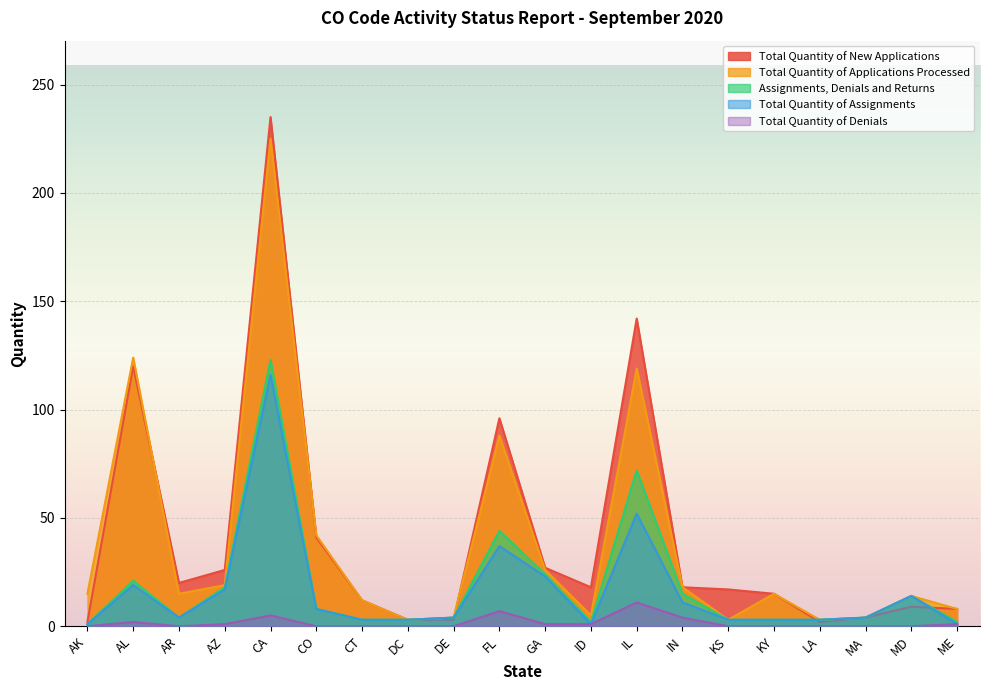

What is the difference between the highest and lowest values at FL?

89